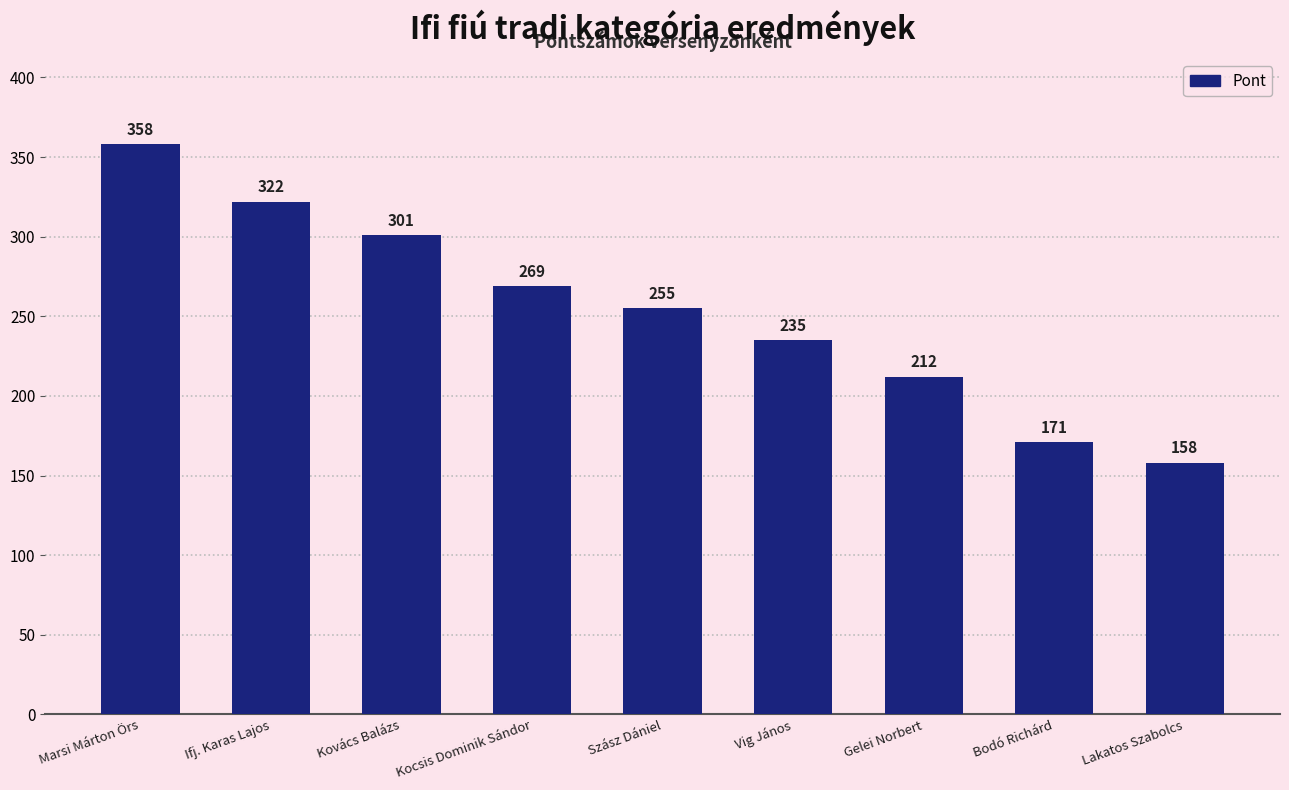

Are the bars horizontal?

No